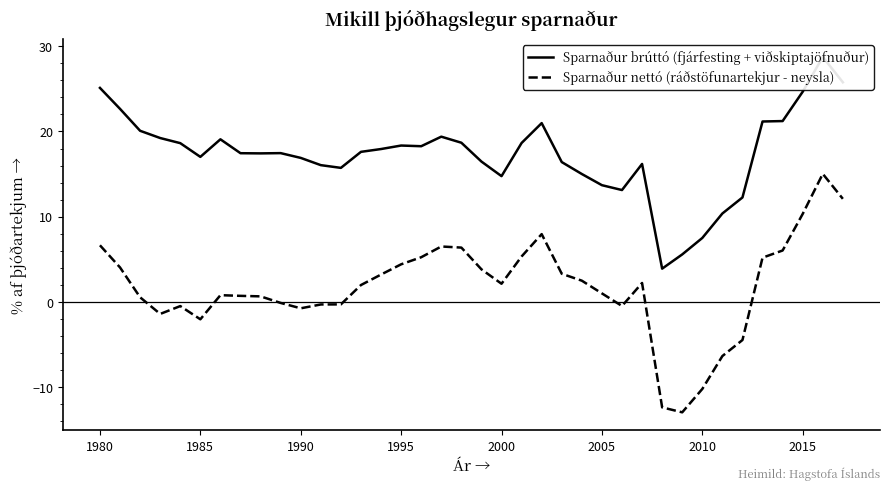

Which series has the widest spread of values?

Sparnaður nettó (ráðstöfunartekjur - neysla)